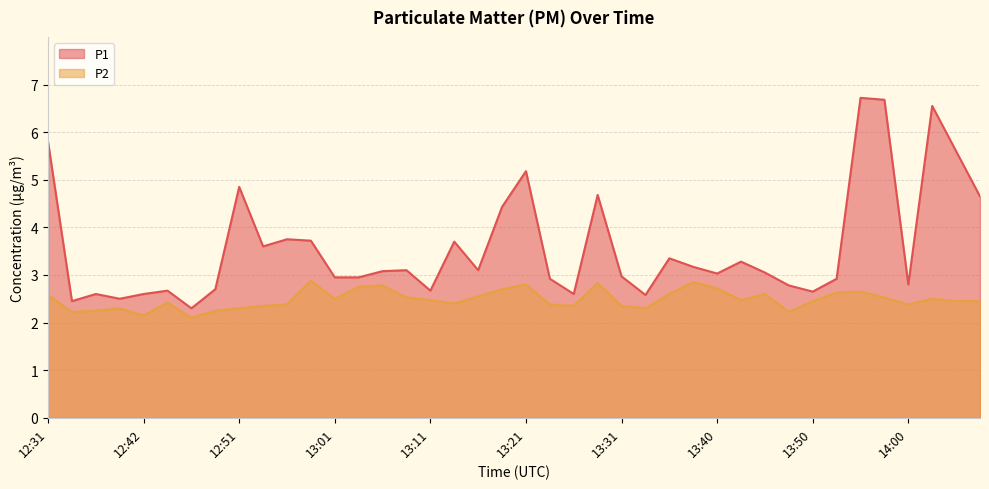

True or false: P1 and P2 cross at least once.

False